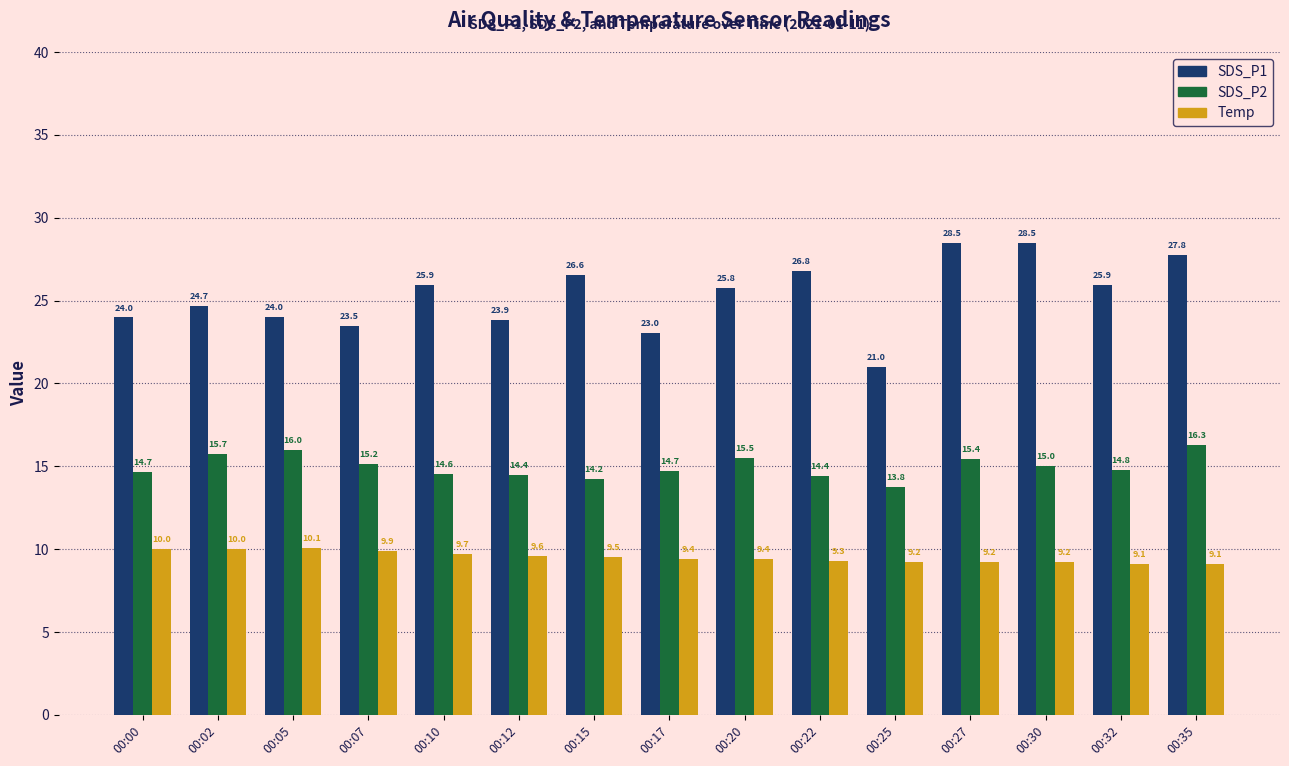

True or false: SDS_P2 has a value of 4.5 at 00:10.

False